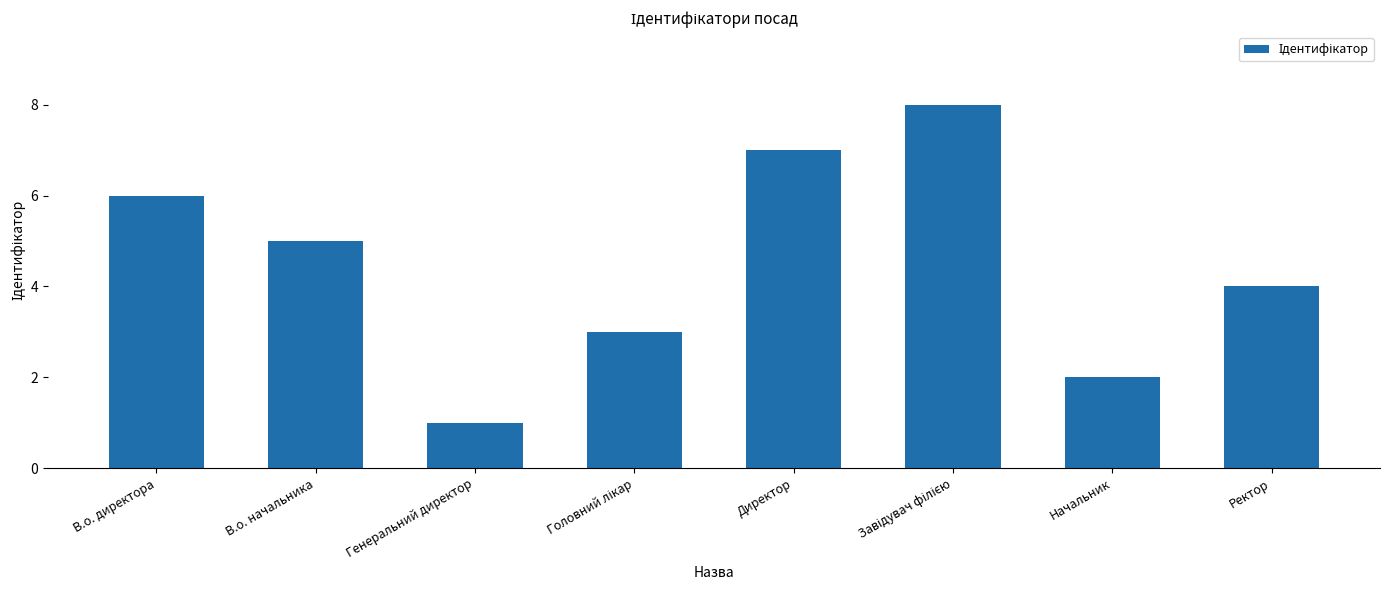

What position from the right is Ректор?

1